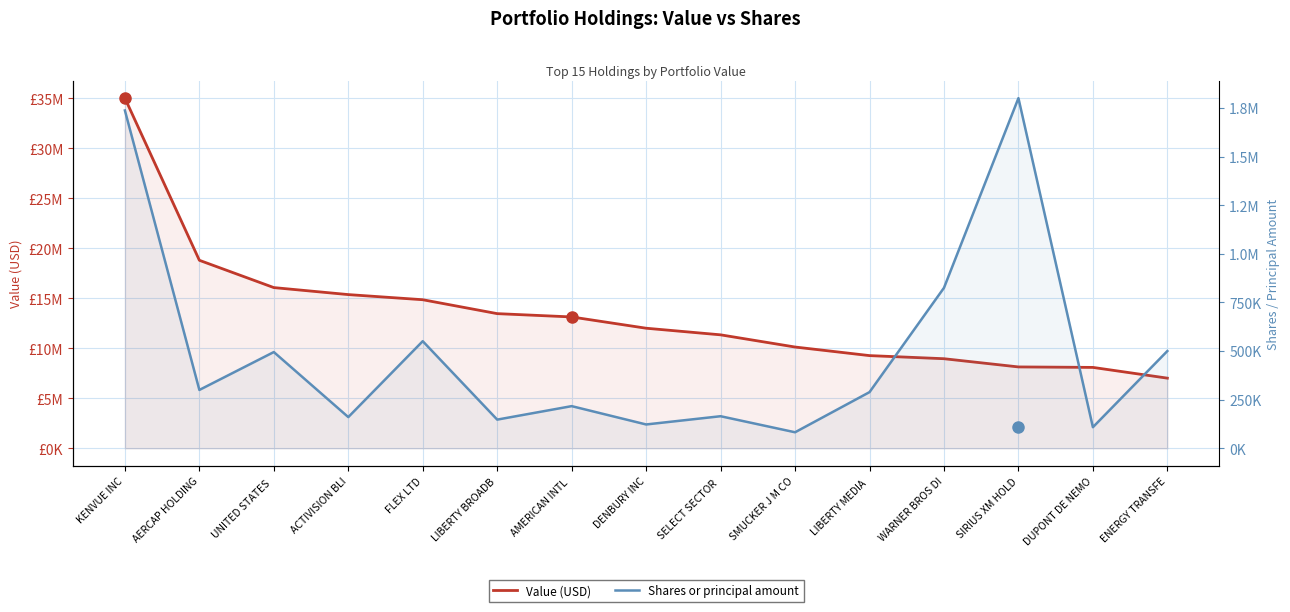

What is the spread (max minus min) of values at SMUCKER J M CO?

10045384